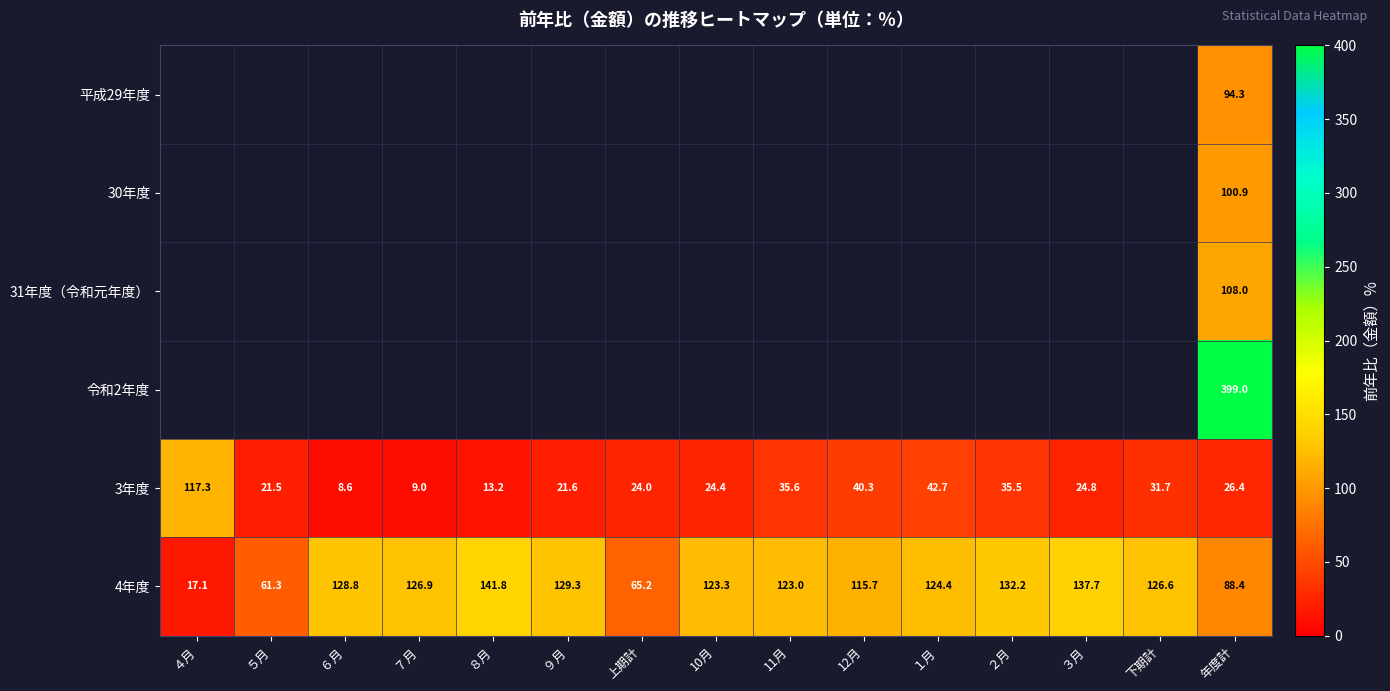

The 4年度 series shows 141.8 at ８月. True or false?

True